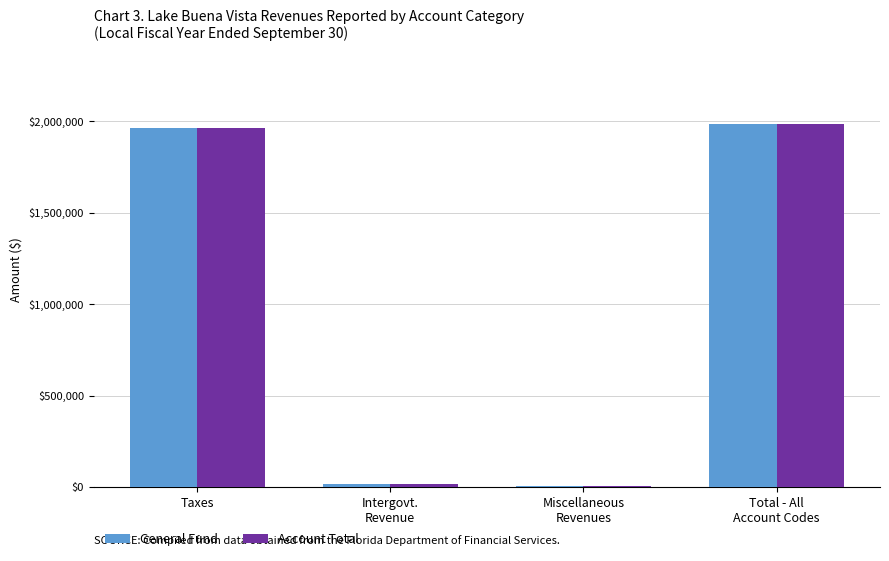

The value of General Fund at Total - All
Account Codes is 1983423. True or false?

True